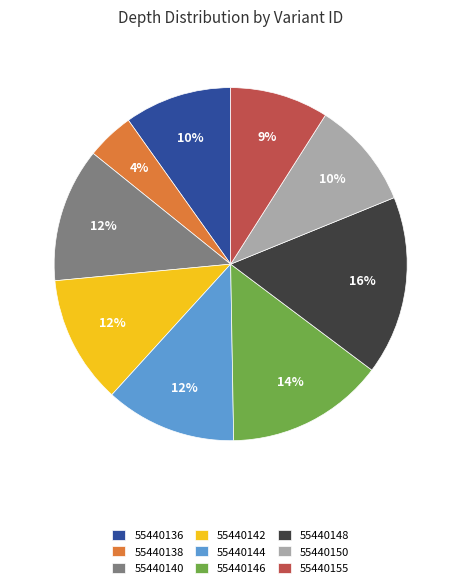

Between 55440144 and 55440138, which is larger?

55440144